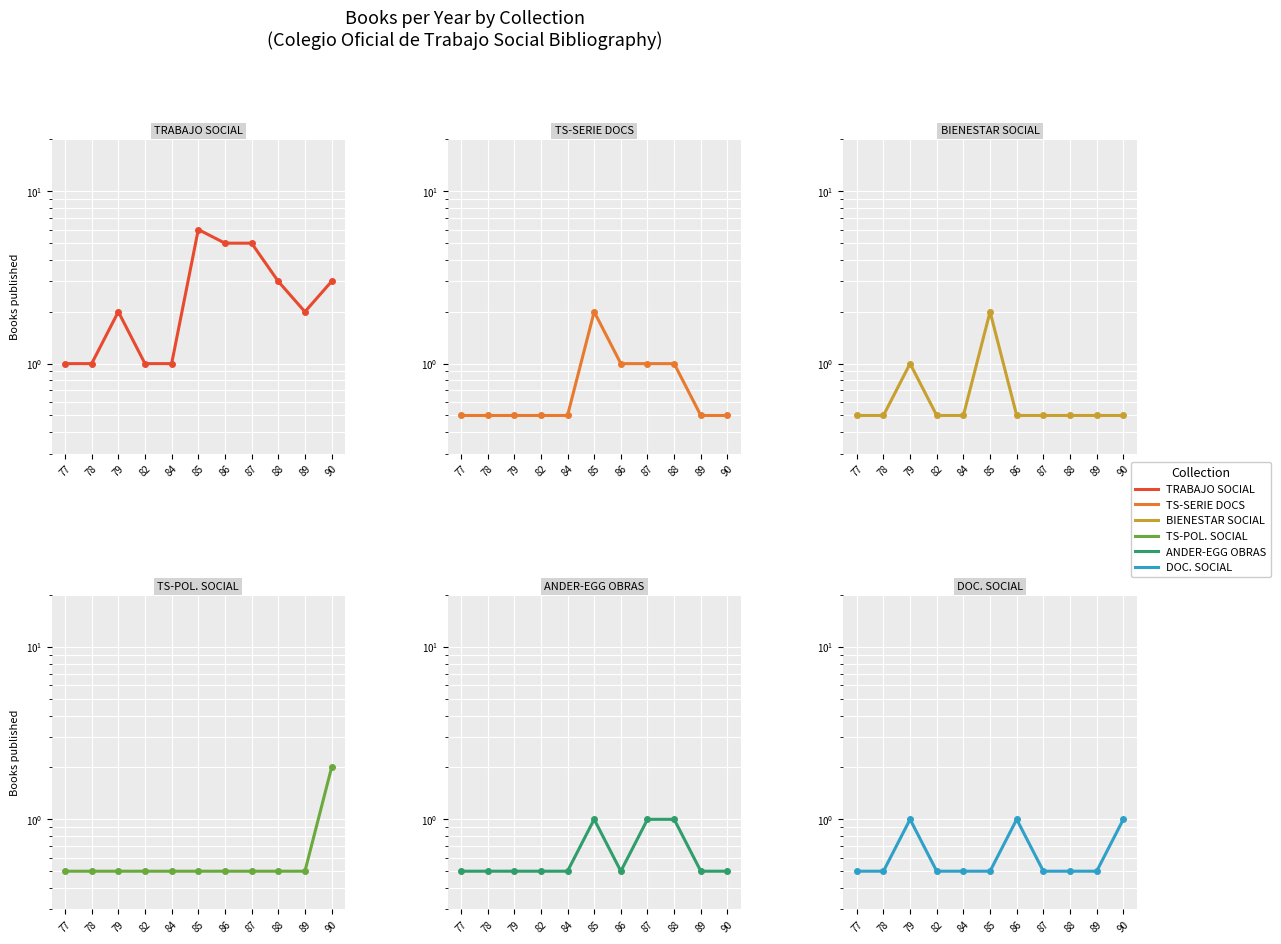

List the labels in order of TS-POL. SOCIAL value, largest first.

90, 77, 78, 79, 82, 84, 85, 86, 87, 88, 89